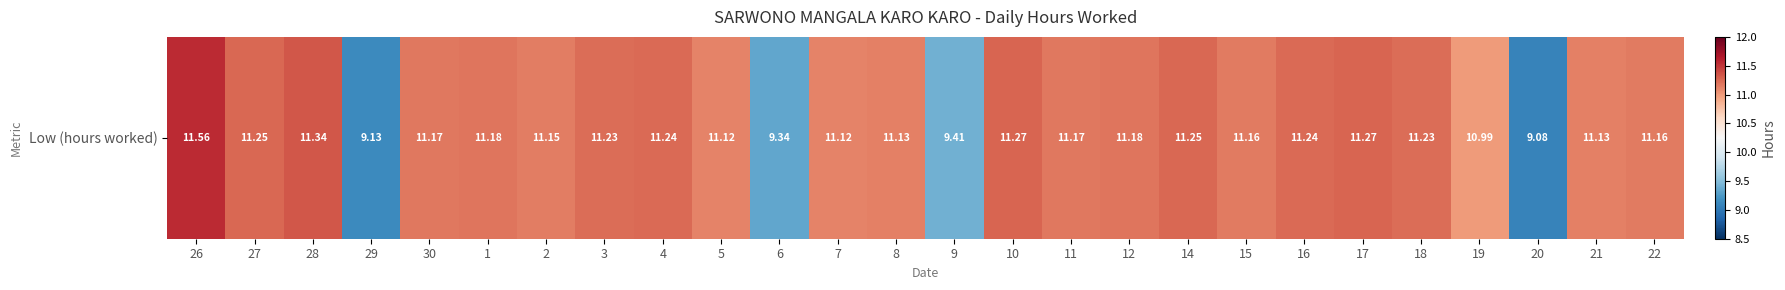

Rank the categories by value from highest to lowest.

26, 28, 10, 17, 27, 14, 4, 16, 3, 18, 1, 12, 30, 11, 15, 22, 2, 8, 21, 5, 7, 19, 9, 6, 29, 20